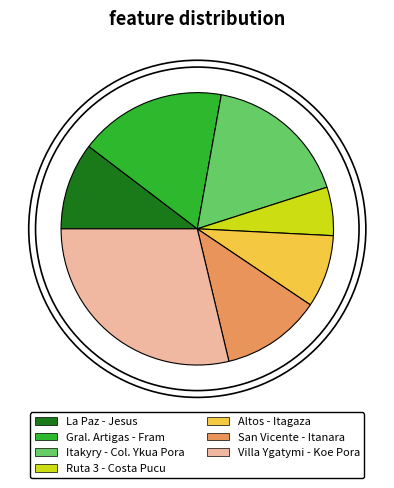

What is the largest slice in the pie chart?

Villa Ygatymi - Koe Pora